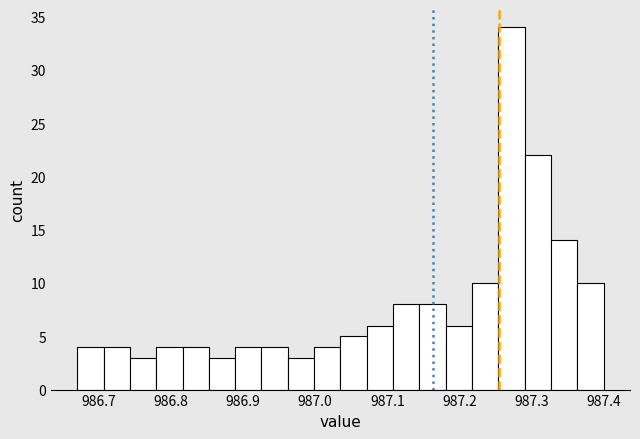

Read against the x-axis, roughly where is the centre of the tallest bar?

987.27